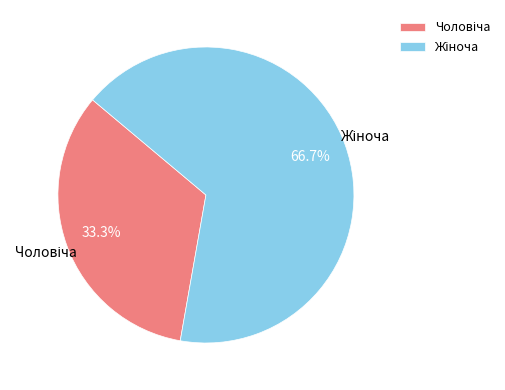

Is there any slice that represents more than half of the pie?

Yes